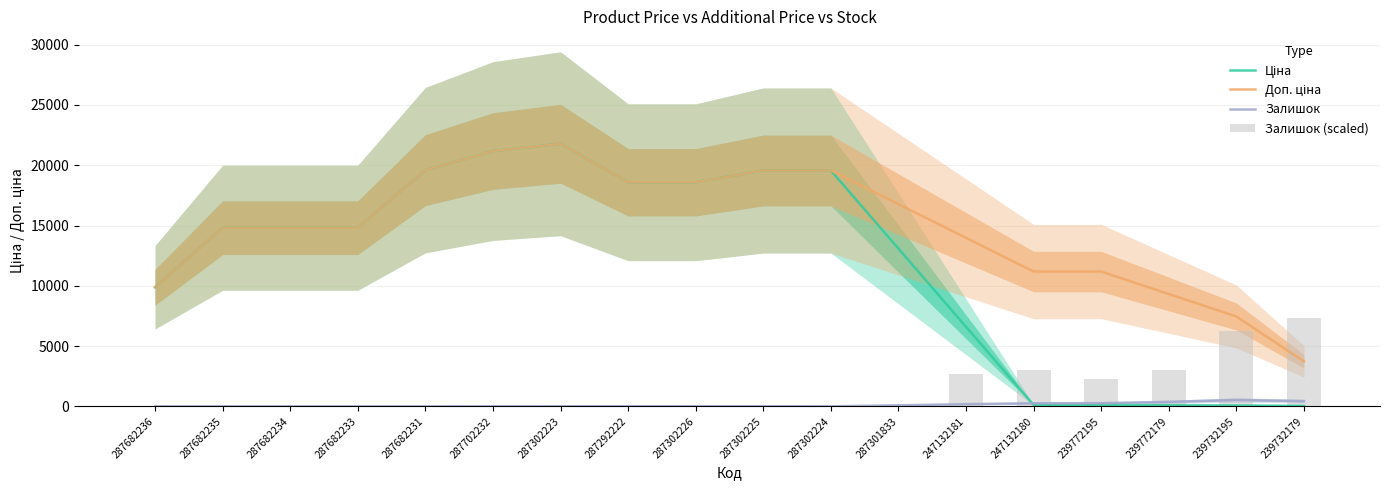

What is the label of the 6th bar from the left?

287702232